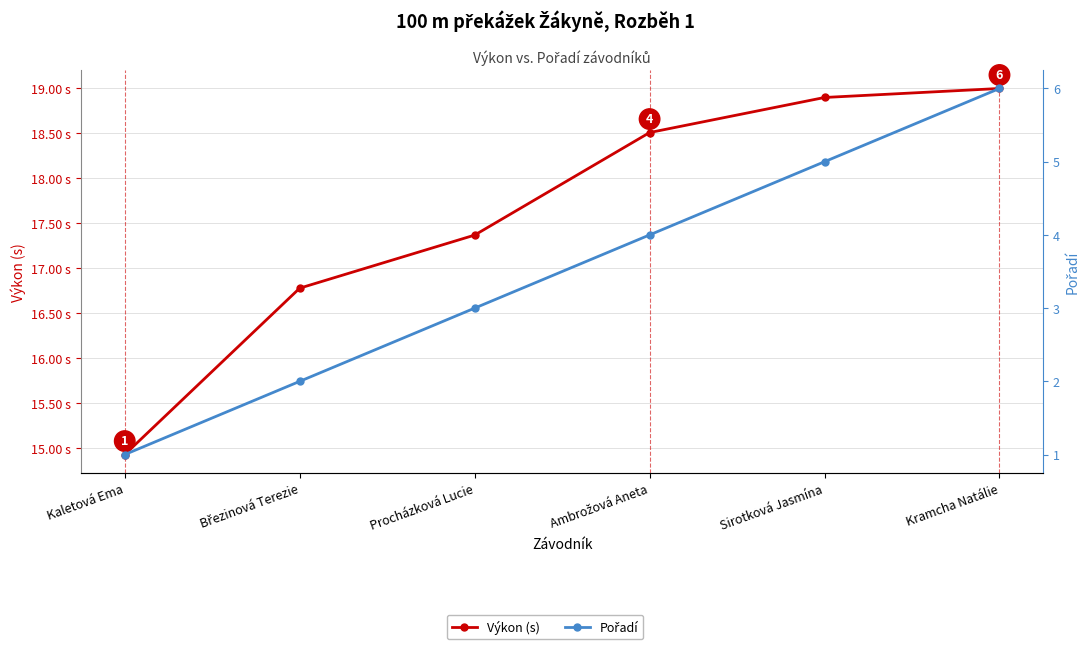

Which has a higher value, Procházková Lucie or Sirotková Jasmína?

Sirotková Jasmína